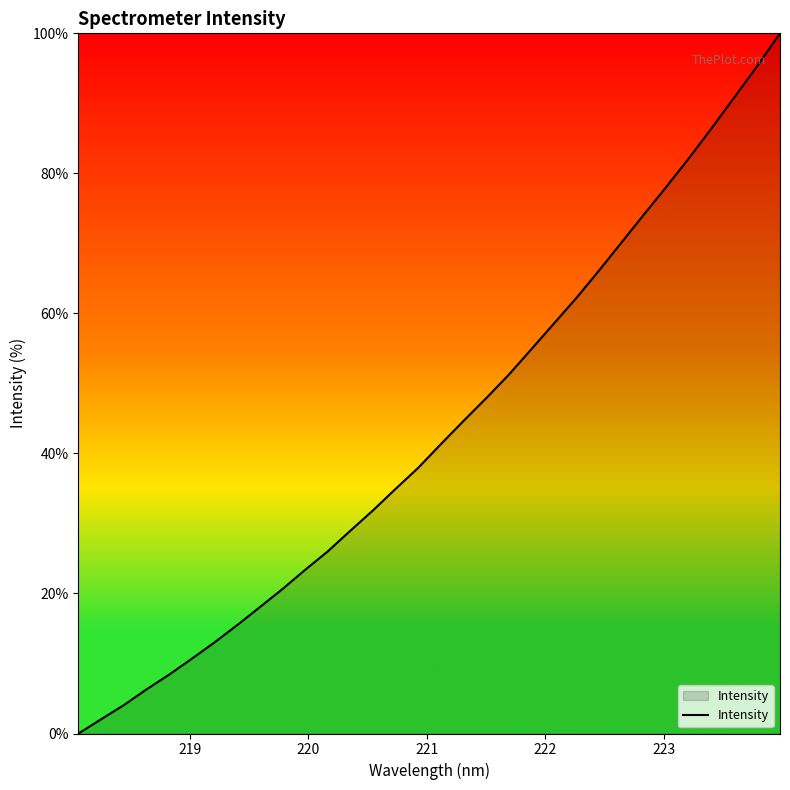

What is the maximum value shown in the chart?

100.0